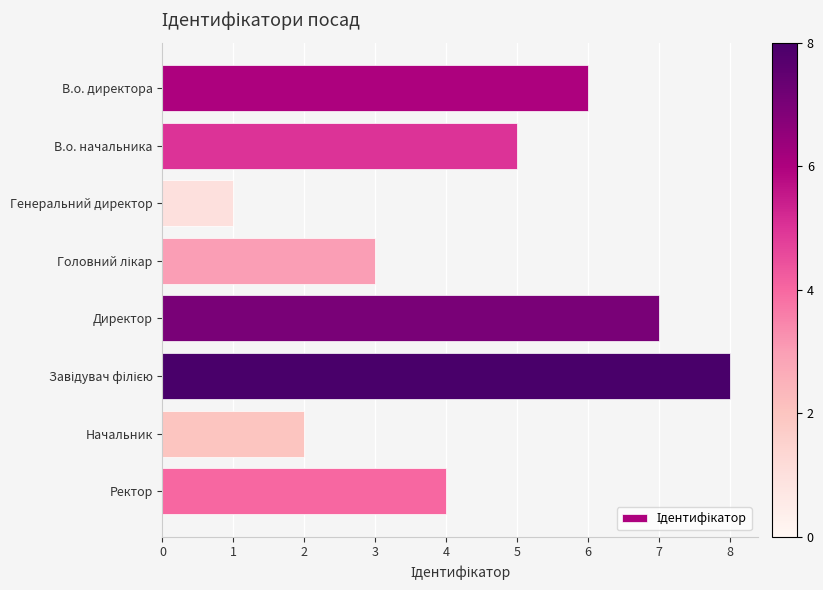

What is the smallest value displayed?

1